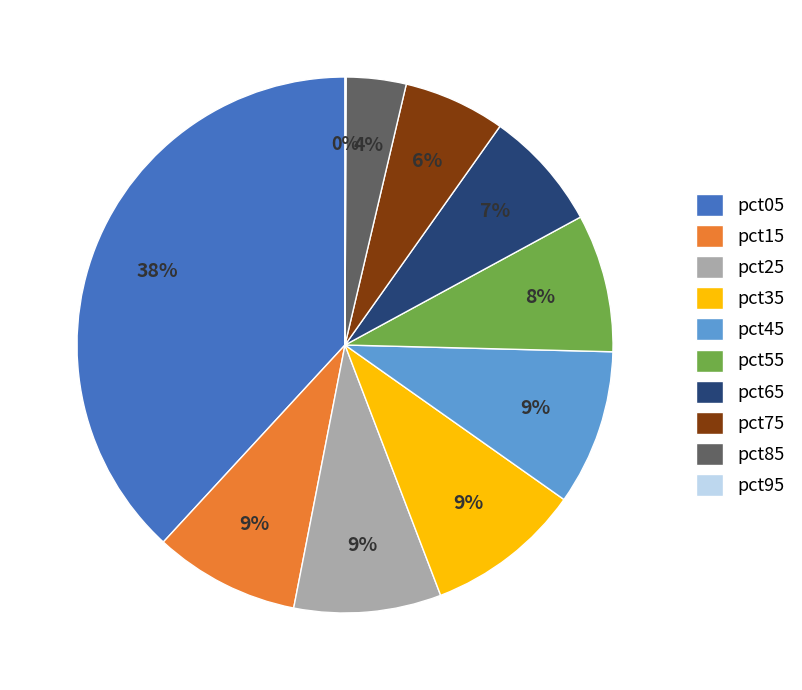

Does pct35 represent more than half of the total?

No